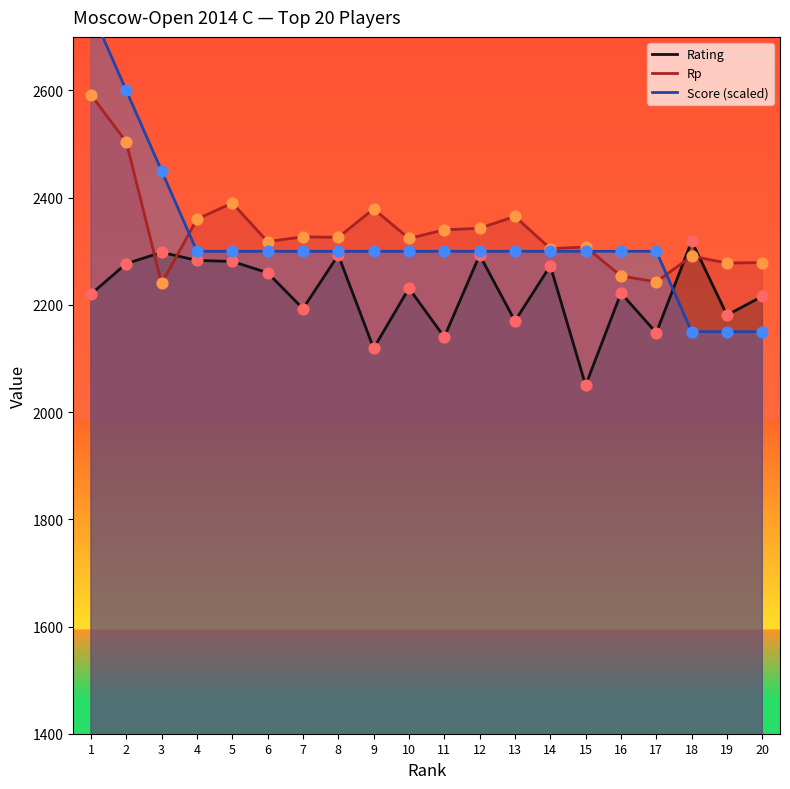

Is the value of Score at 20 greater than the value of Rating at 1?

No